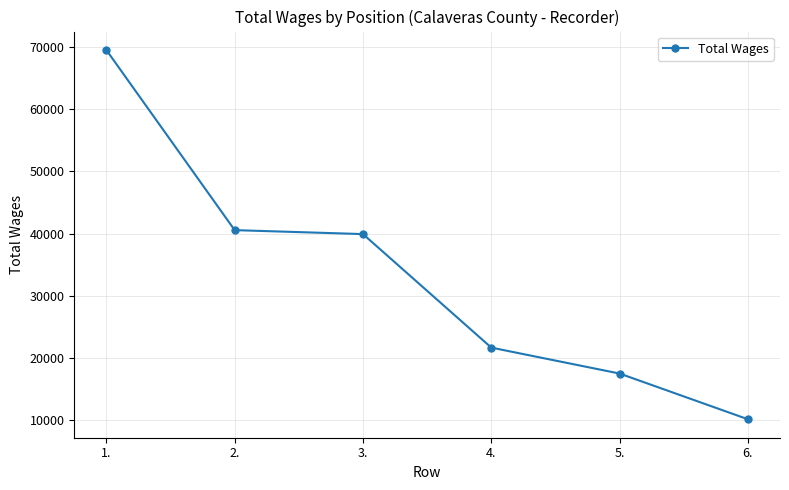

Reading left to right, extract all data points from this chart.

1.=69466	2.=40549	3.=39913	4.=21688	5.=17523	6.=10185